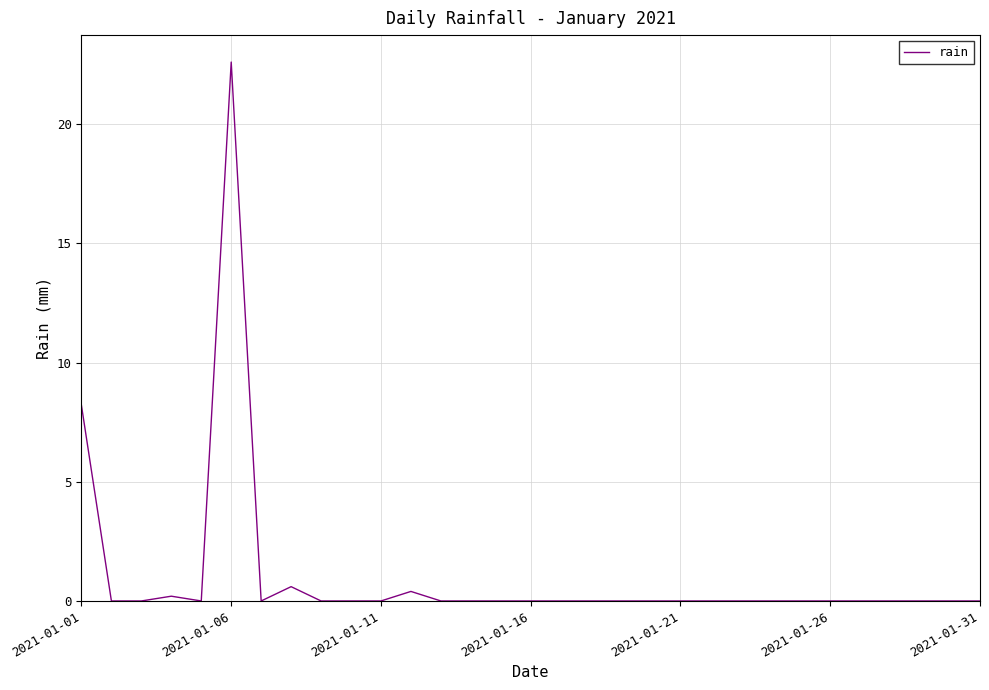

What is the greatest value displayed?

22.6